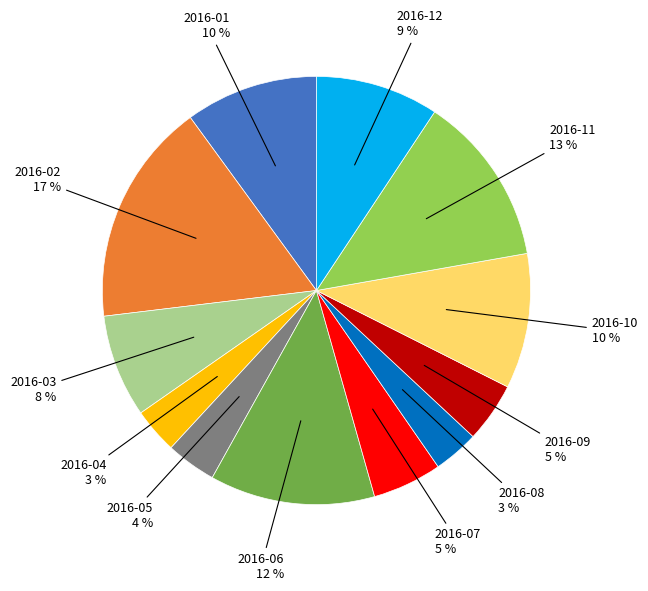

Is there a majority slice in this chart?

No